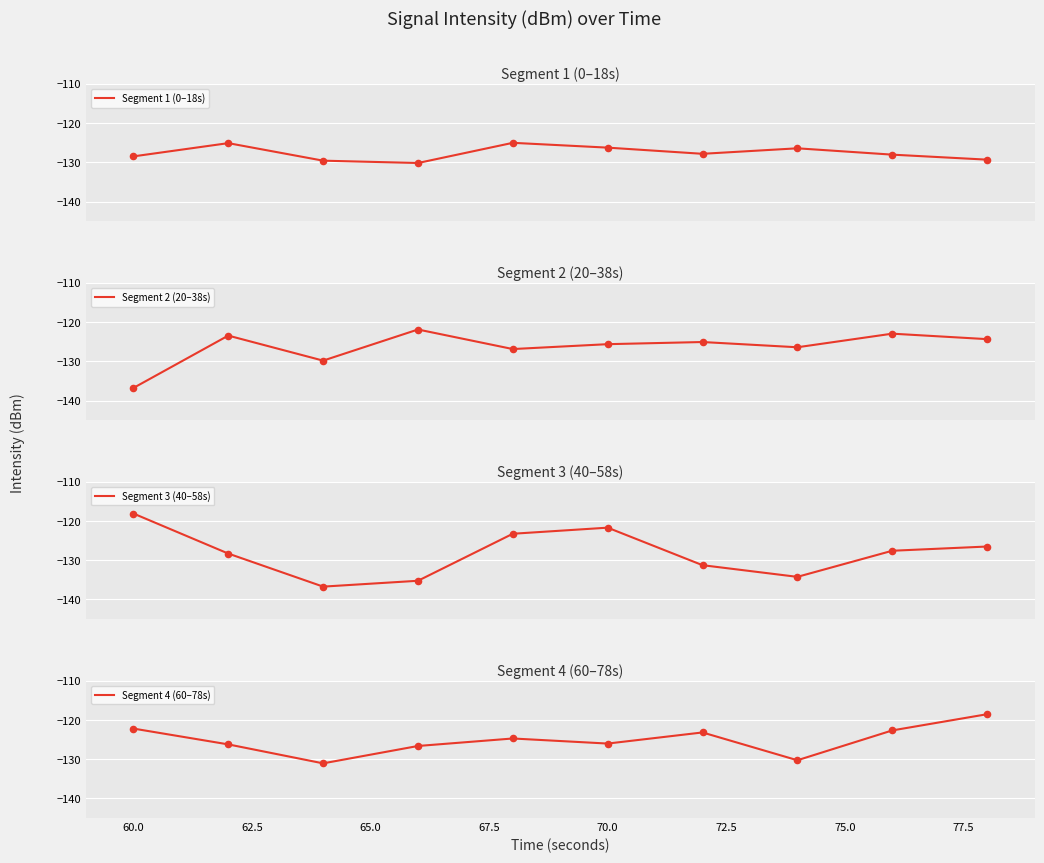

What is the highest value of the Segment 1 (0–18s) series?

-125.0